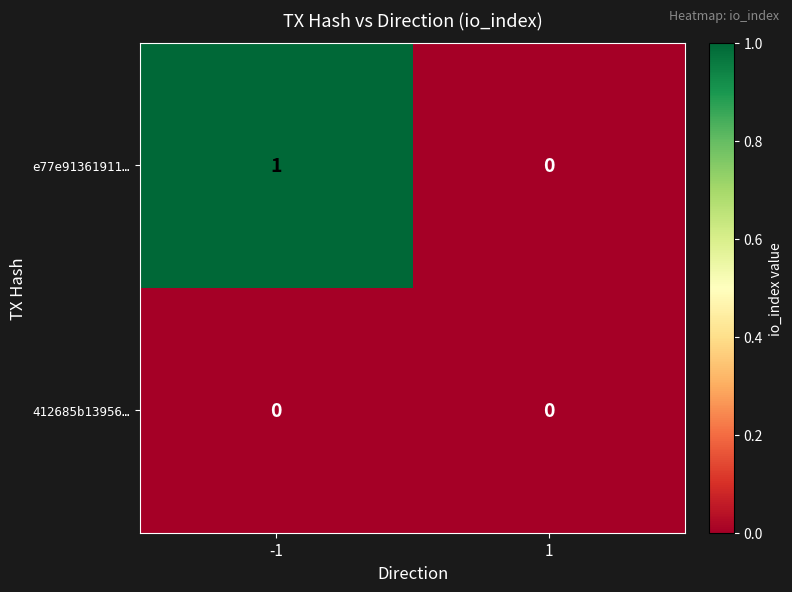

Which label corresponds to the largest value in the chart?

-1